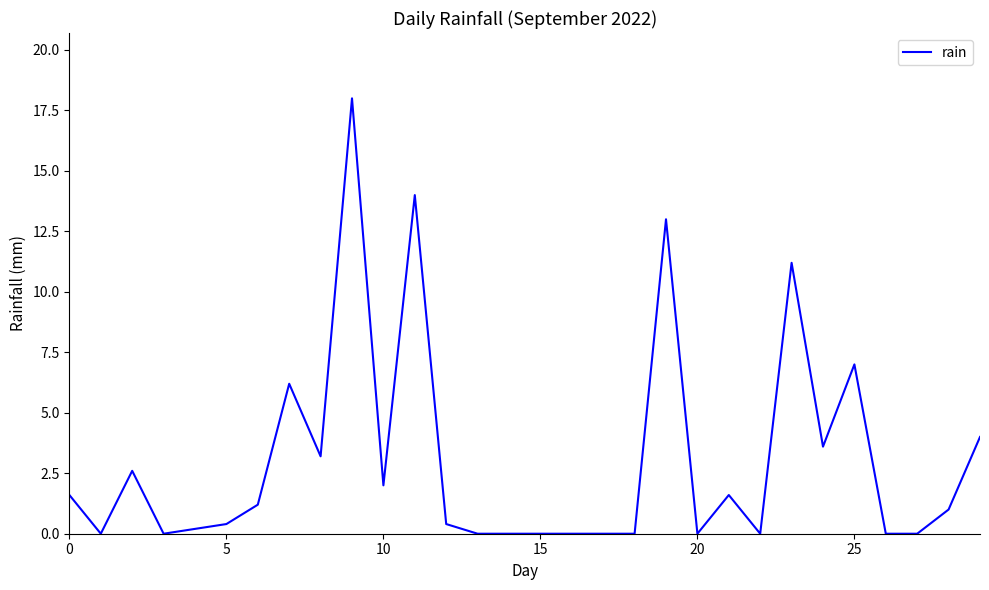

What is the greatest value displayed?

18.0